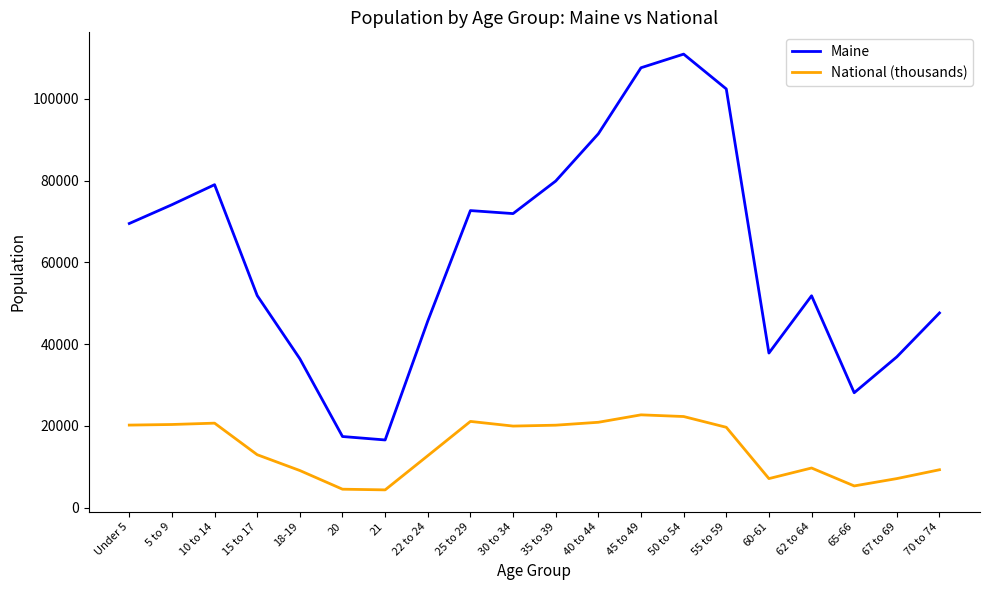

True or false: National (thousands) has more than 1 interior local peaks.

True